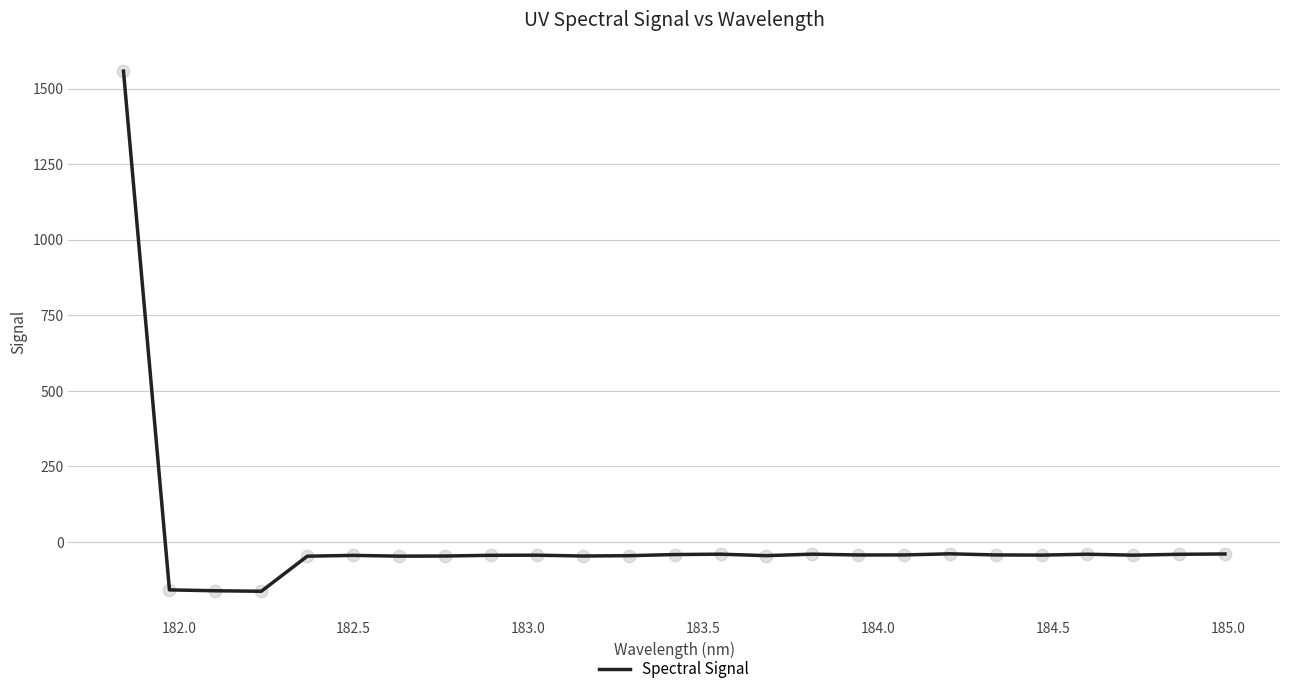

What is the maximum value shown in the chart?

1557.4